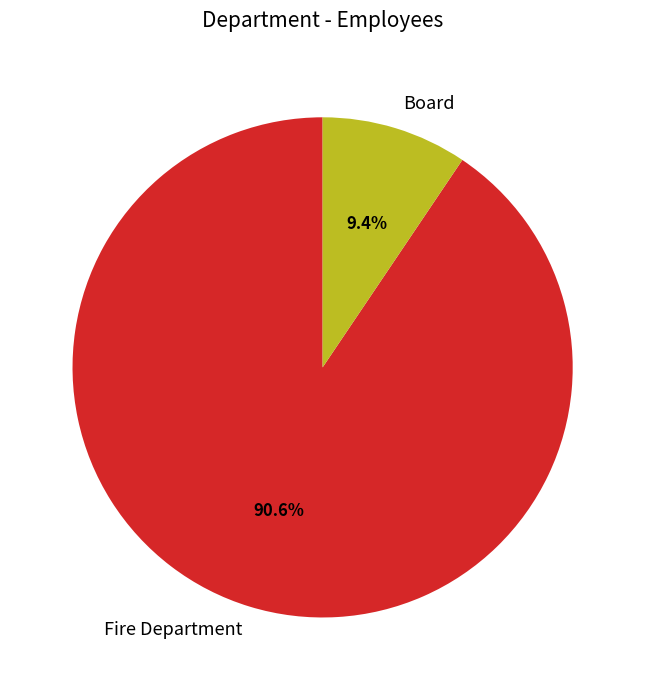

How much of the chart is everything except Board?

90.6%